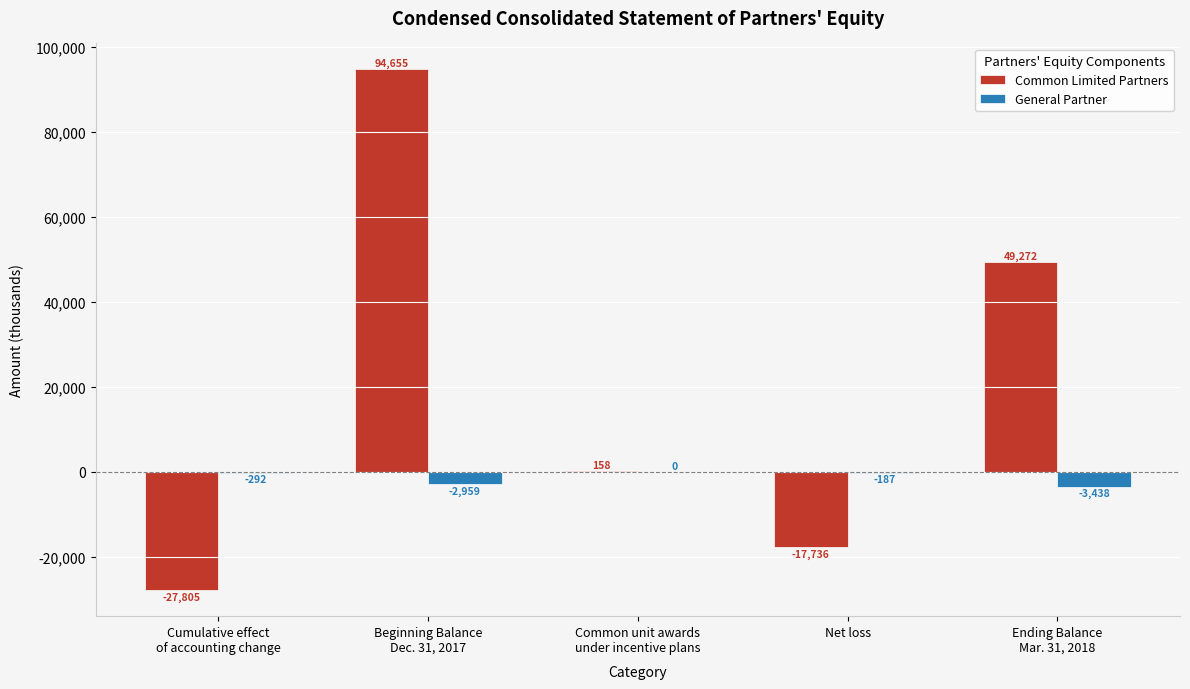

Is the value of General Partner at Net loss greater than the value of Common Limited Partners at Net loss?

Yes